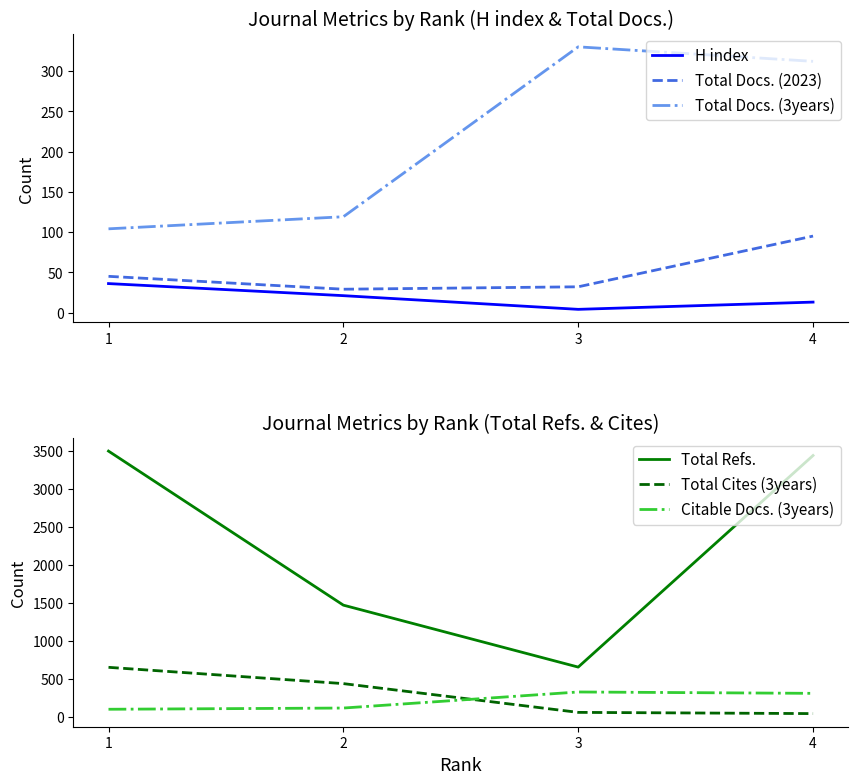

Which series has the largest range (max minus min)?

Total Refs.